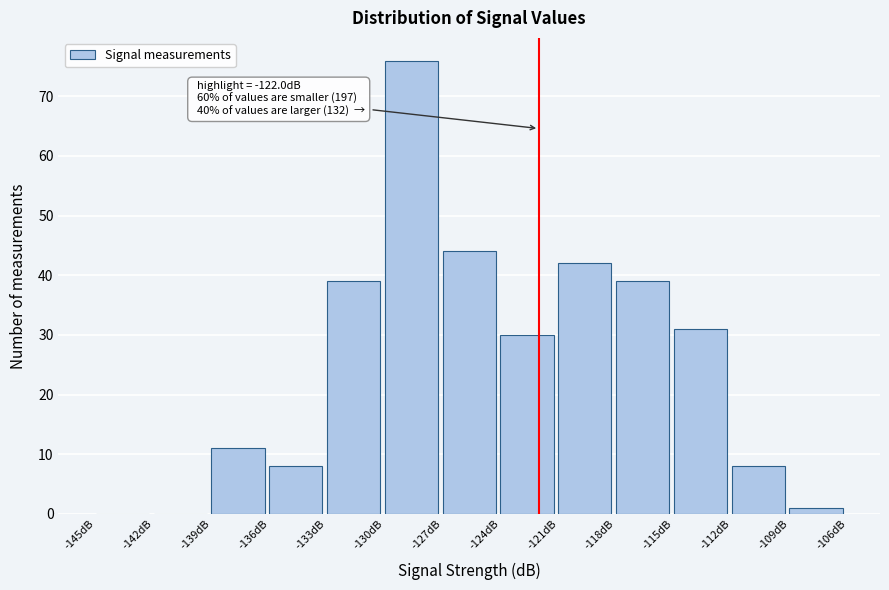

Which range on the x-axis has the tallest bar?

-130 to -127